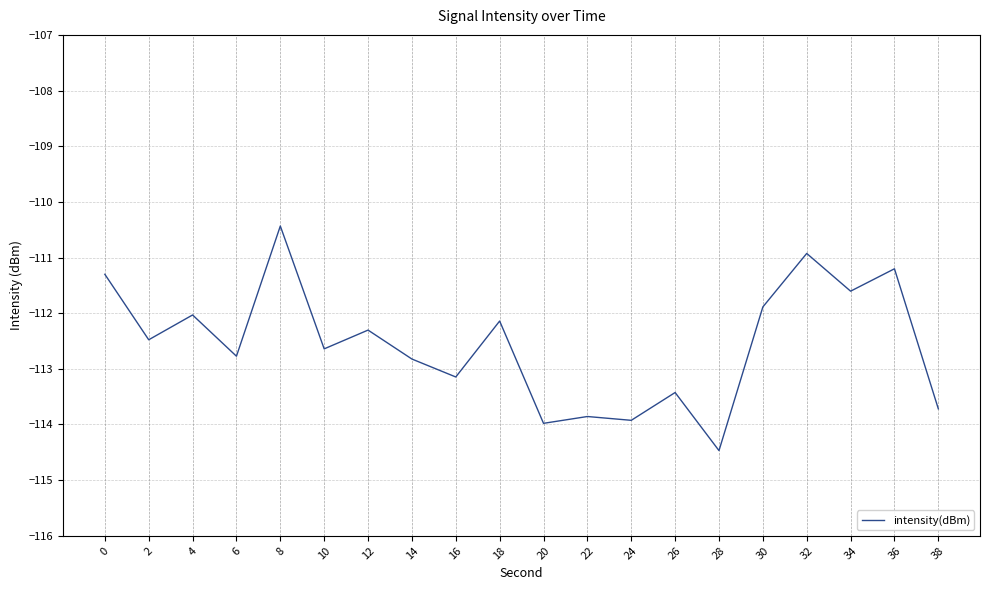

At which category does the data reach its first local peak?

4